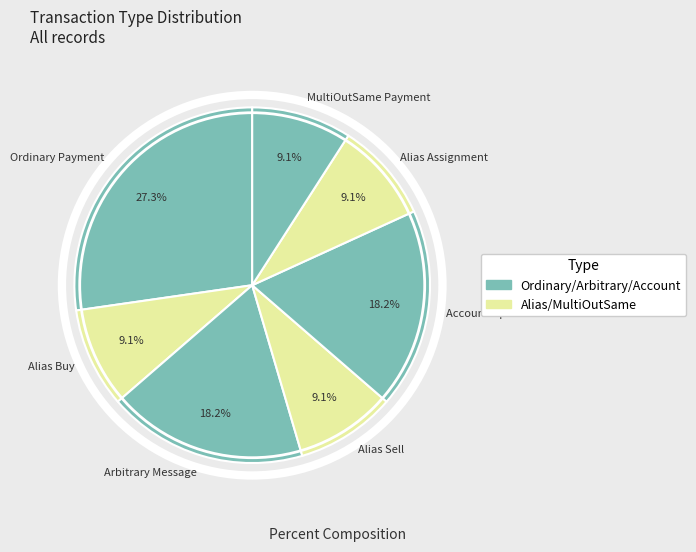

Which slice is the largest?

Ordinary Payment